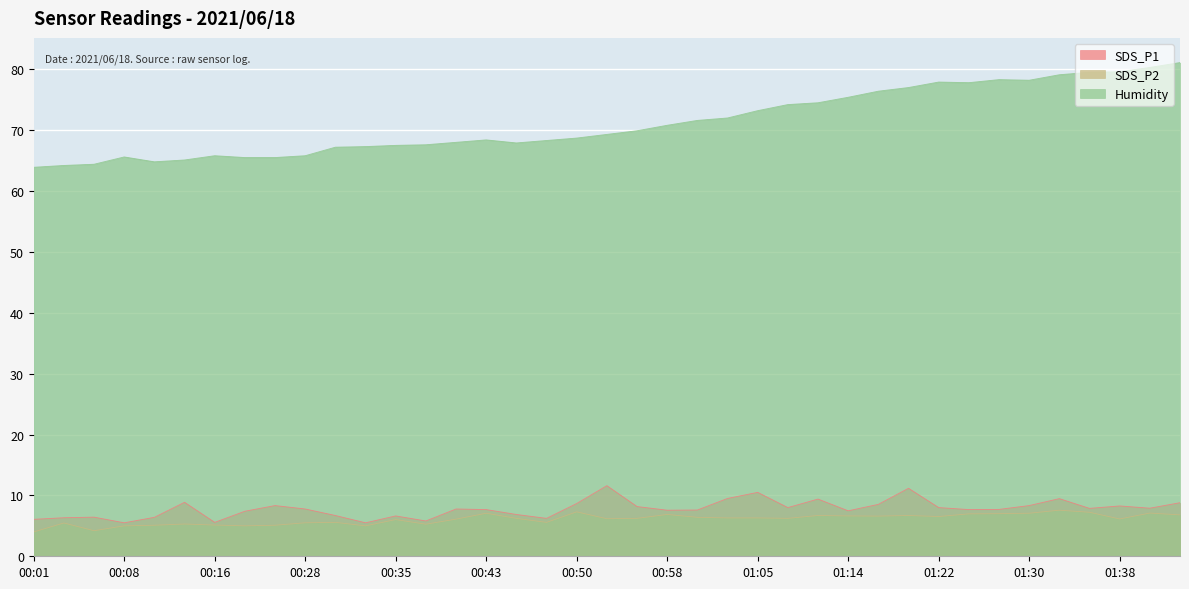

True or false: Humidity has a value of 35.2 at 01:11.

False